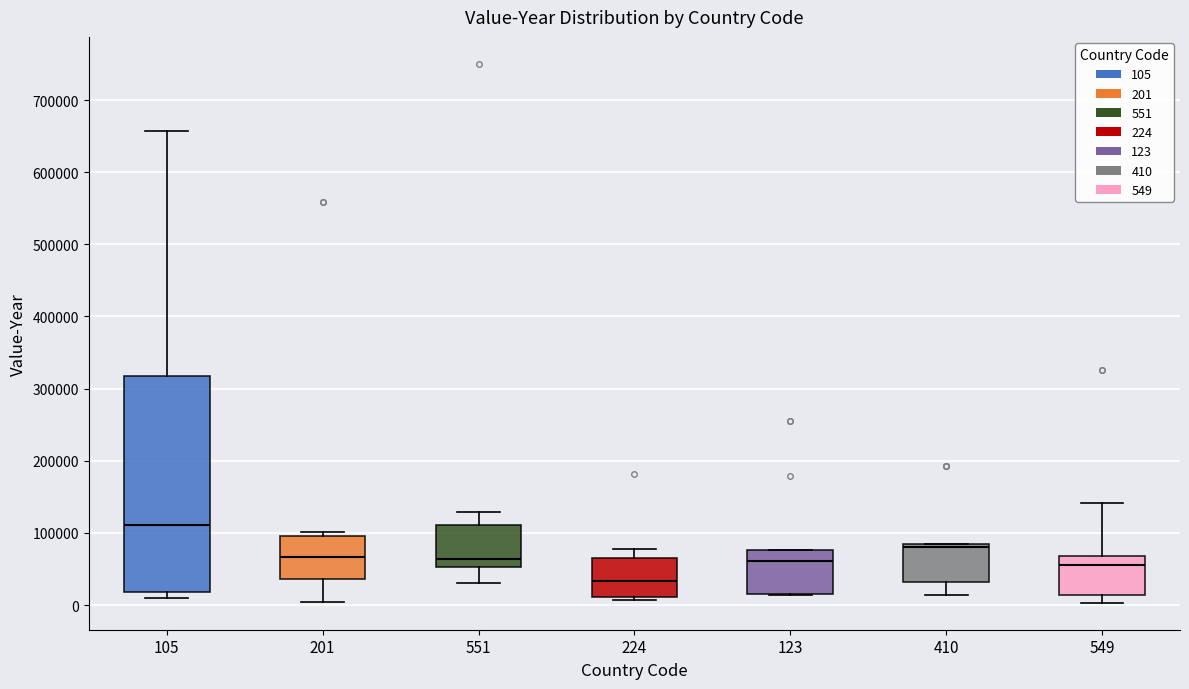

Which box is the tallest, from its lower edge to its upper edge?

105